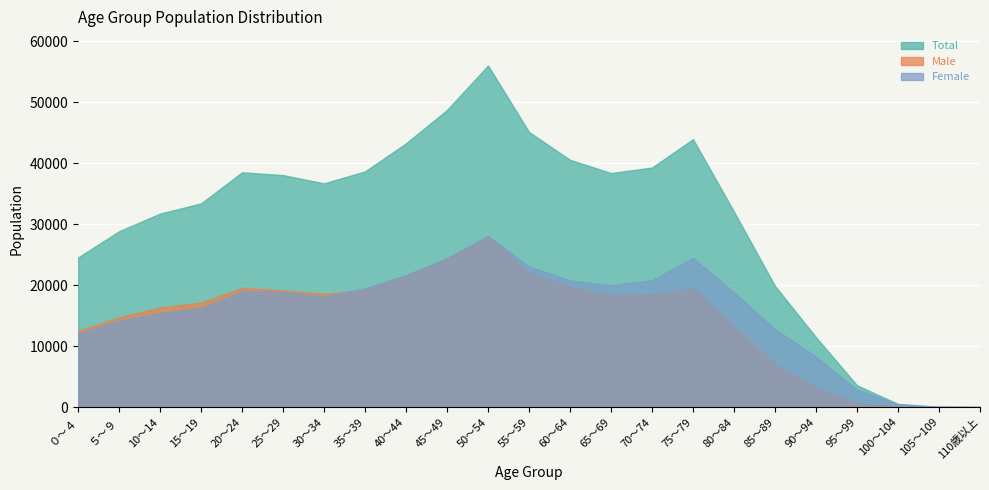

Which category has the lowest value in the Total series?

110歳以上